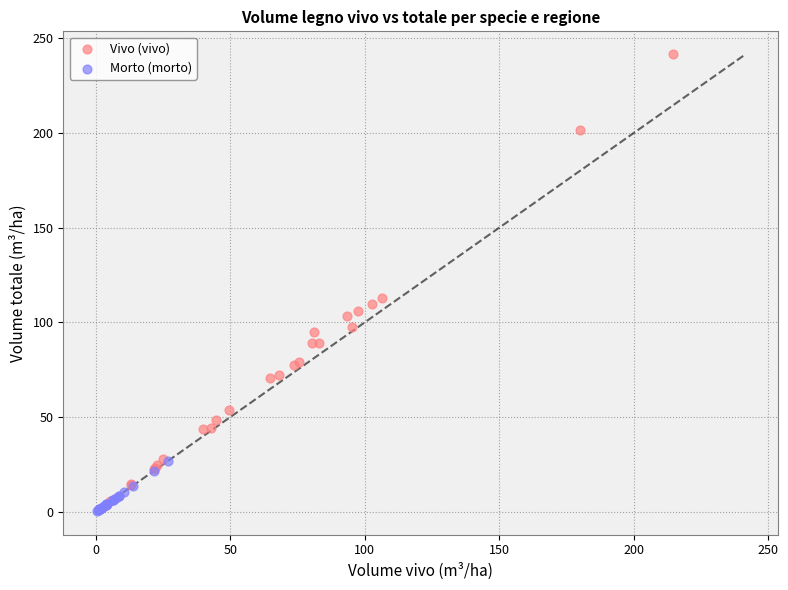

Which series reaches the maximum Y coordinate?

Vivo (vivo)